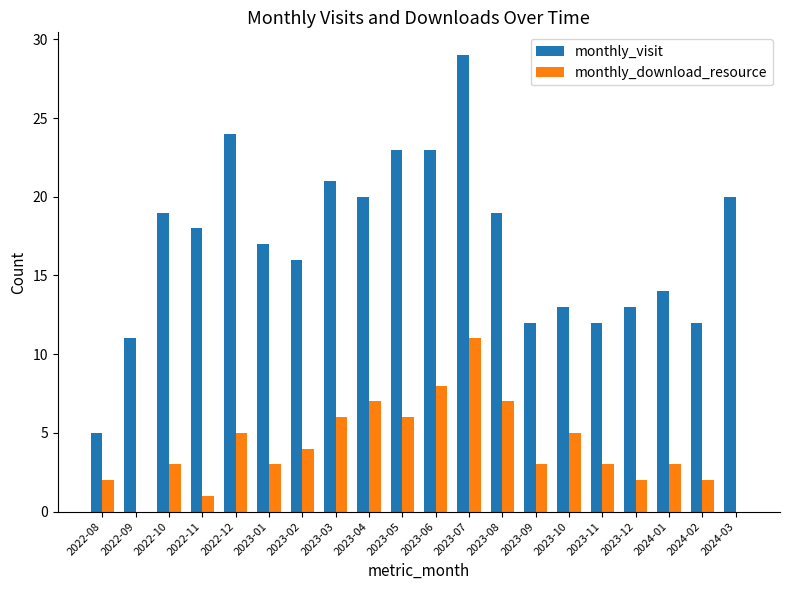

The value of monthly_visit at 2023-05 is 23. True or false?

True